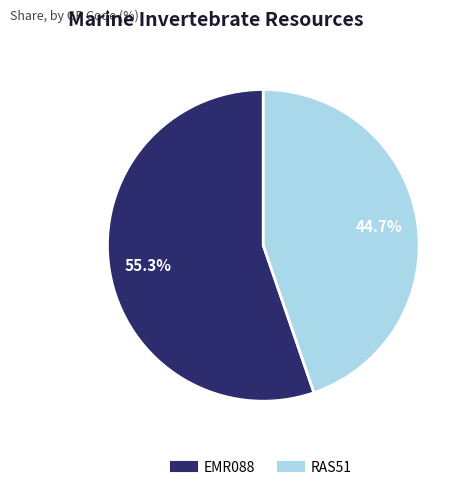

Between EMR088 and RAS51, which is larger?

EMR088